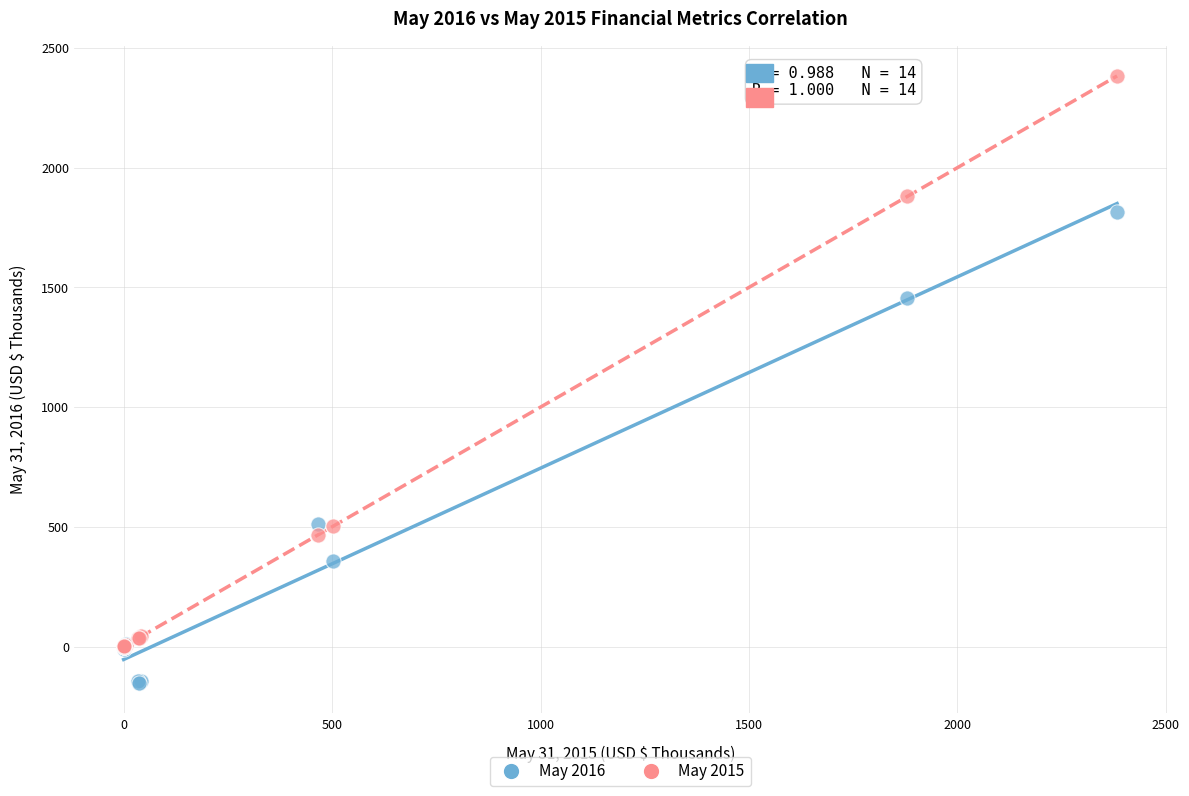

In the May 2015 series, what Y value is closest to 1191?

503.0